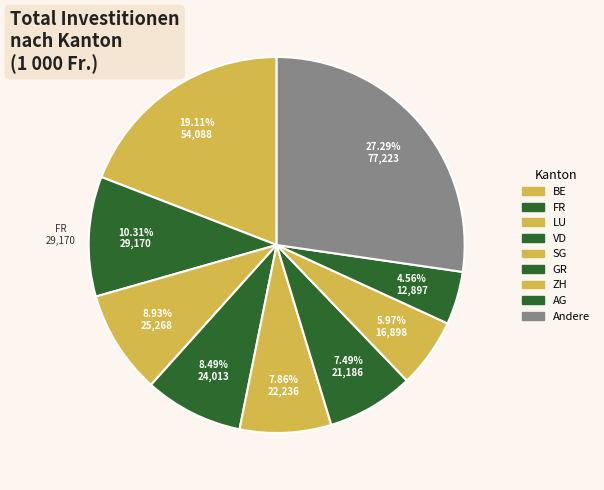

Count the number of slices in the pie.

9